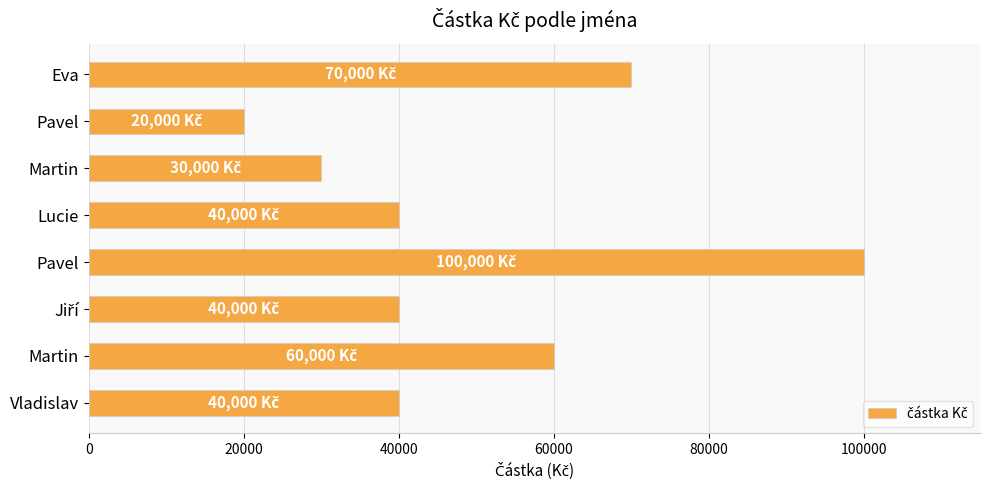

How many categories are shown in the chart?

8